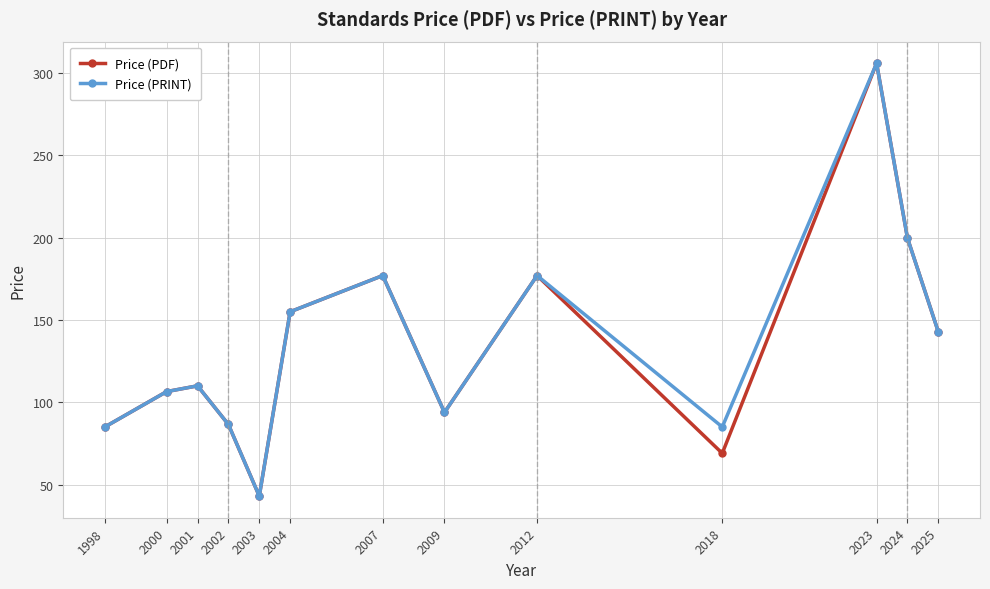

What is the difference between the second highest and minimum values in the Price (PRINT) series?

156.8